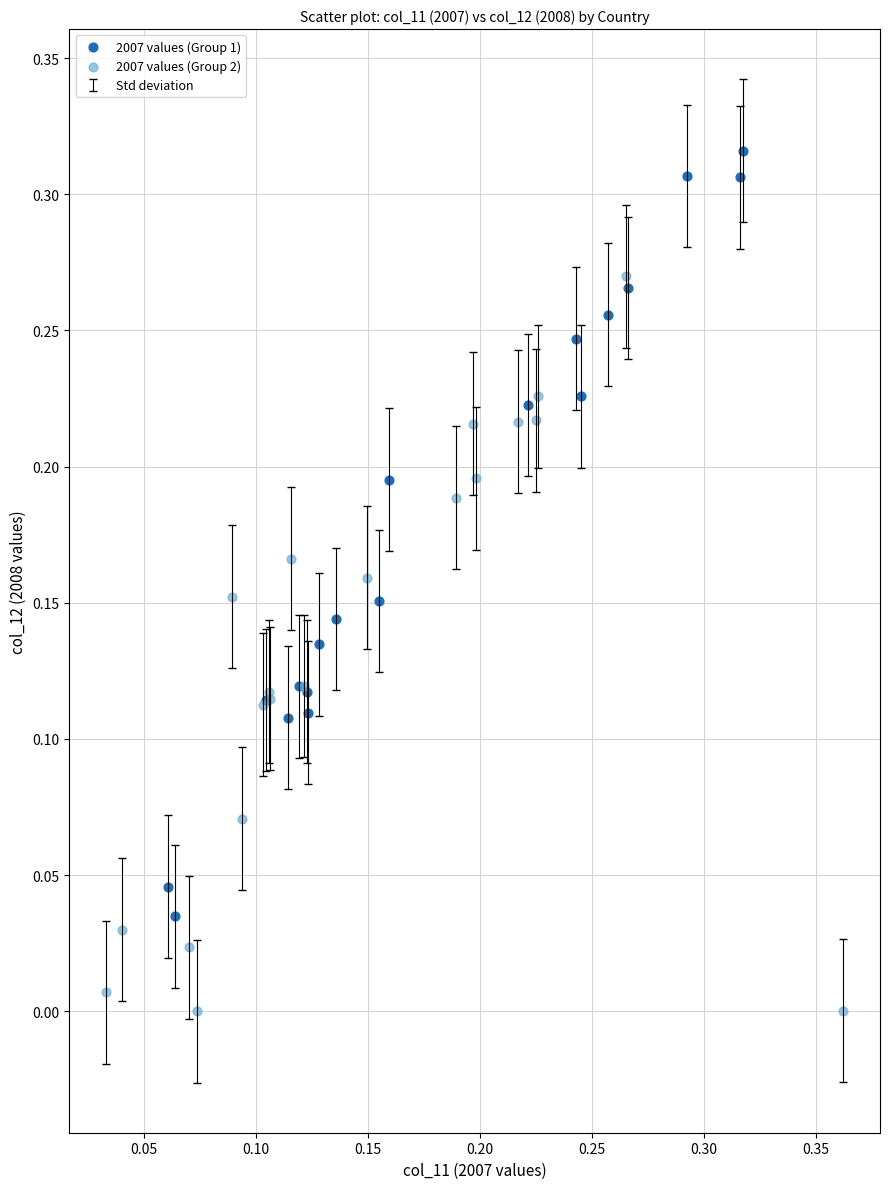

Which series reaches the minimum Y coordinate?

2007 values (Group 2)